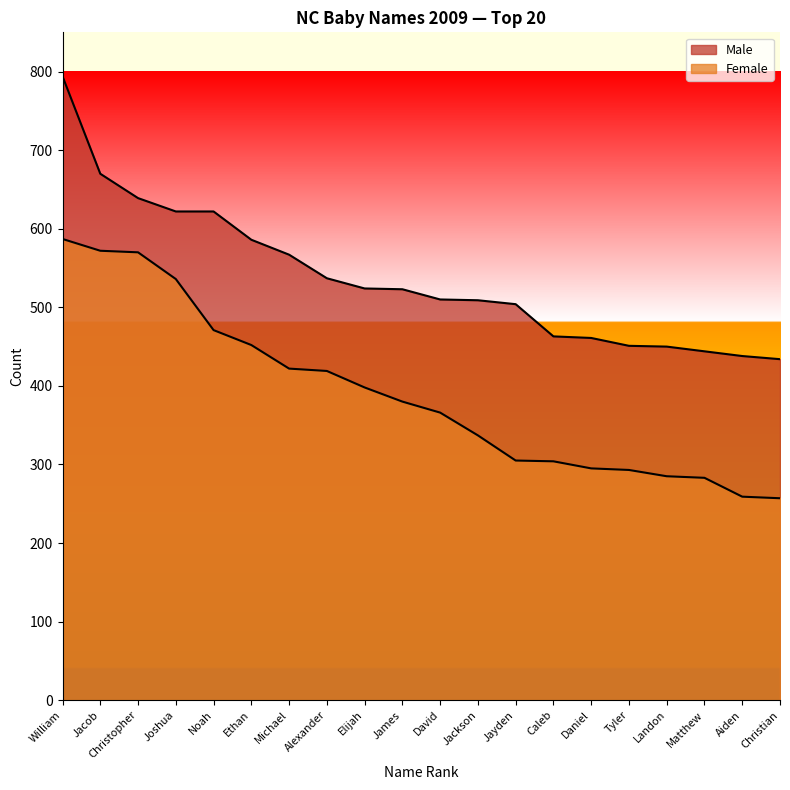

Count the number of categories in the chart.

20